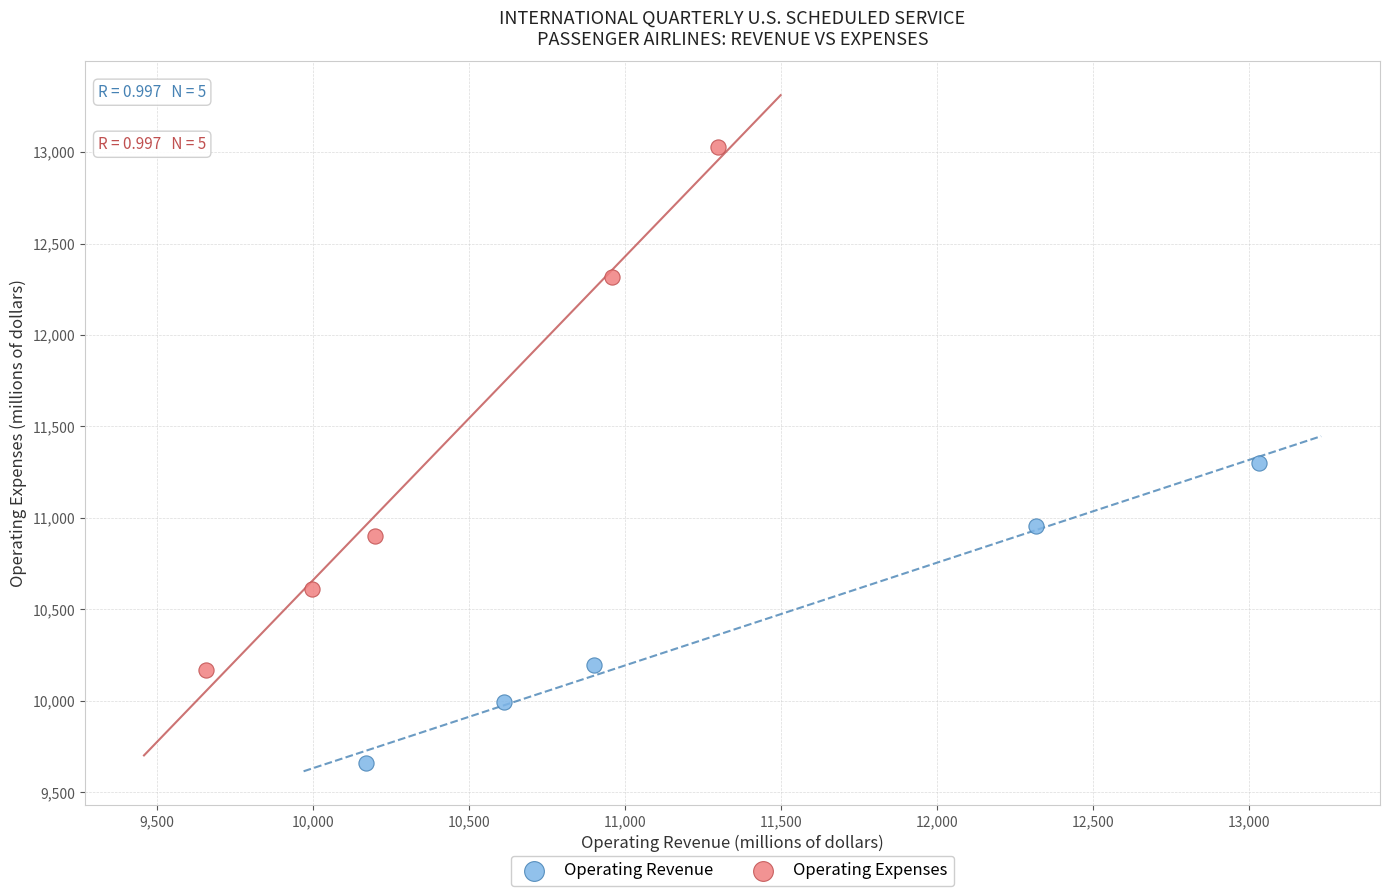

What are all the series names shown in the legend?

Operating Revenue, Operating Expenses